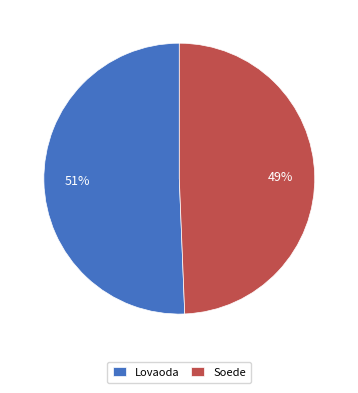

To the nearest percent, what is the combined percentage of Lovaoda and Soede?

100%